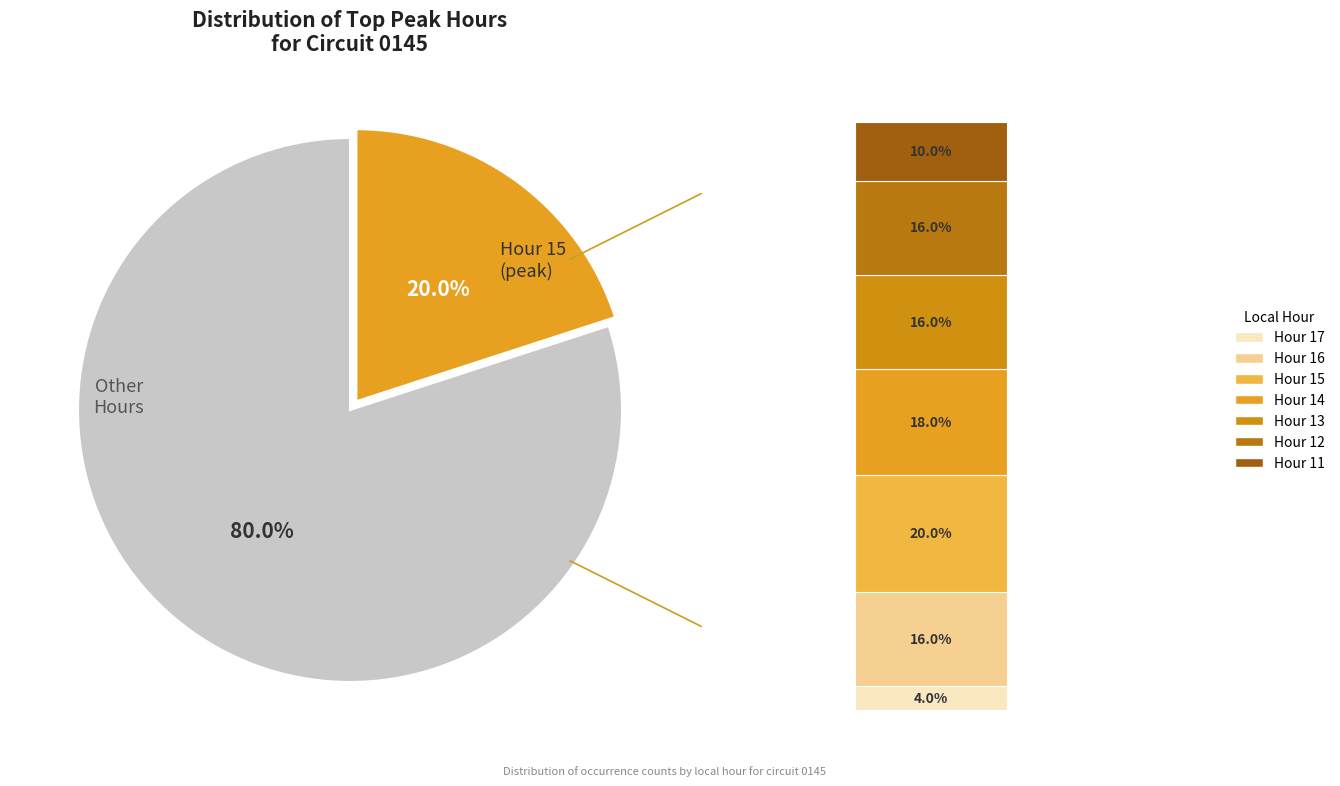

What percentage do 13 and 14 together represent?

34.0%